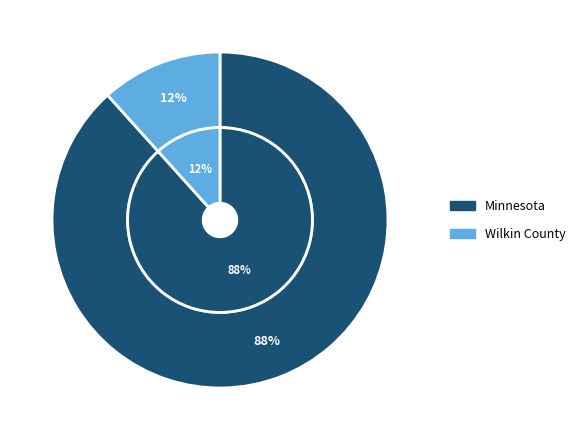

The Wilkin County slice represents 1% of the pie. True or false?

False